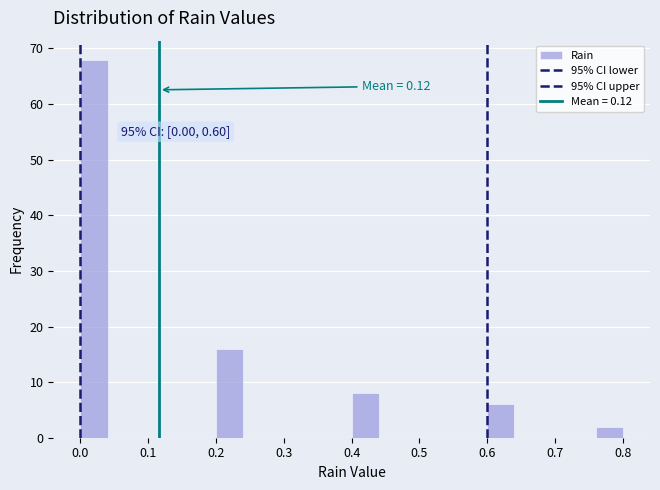

Over which range of the x-axis is the bar tallest?

0.00 to 0.04